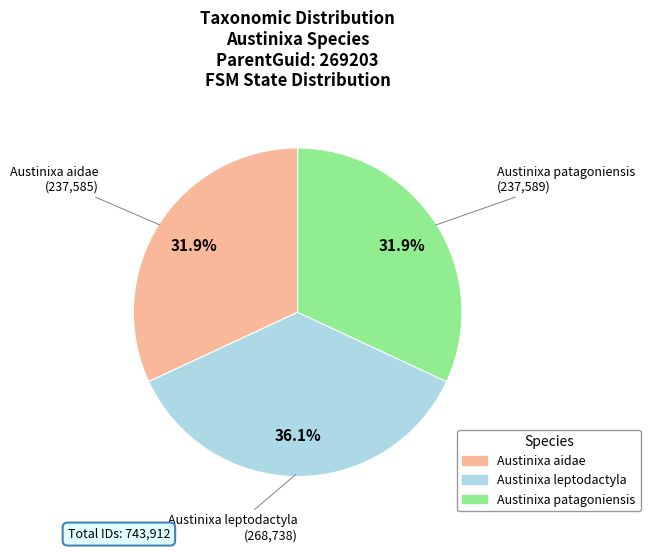

Is Austinixa patagoniensis the majority of the pie?

No